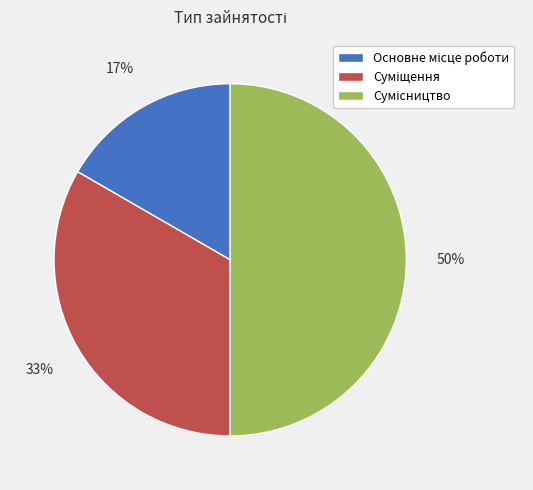

To the nearest percent, what is the average slice percentage?

33%